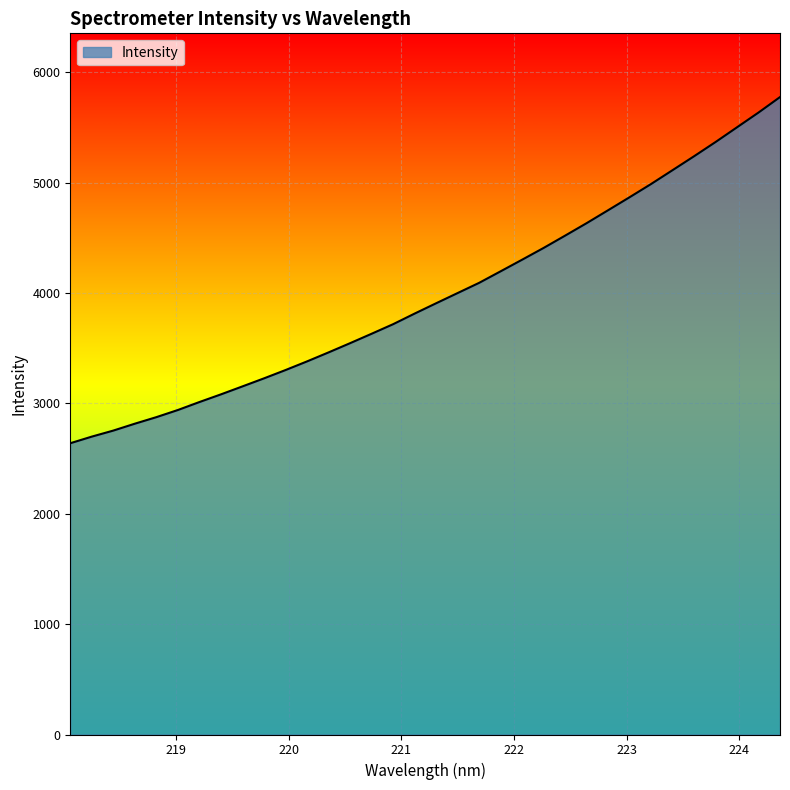

What is the smallest value displayed?

2639.4